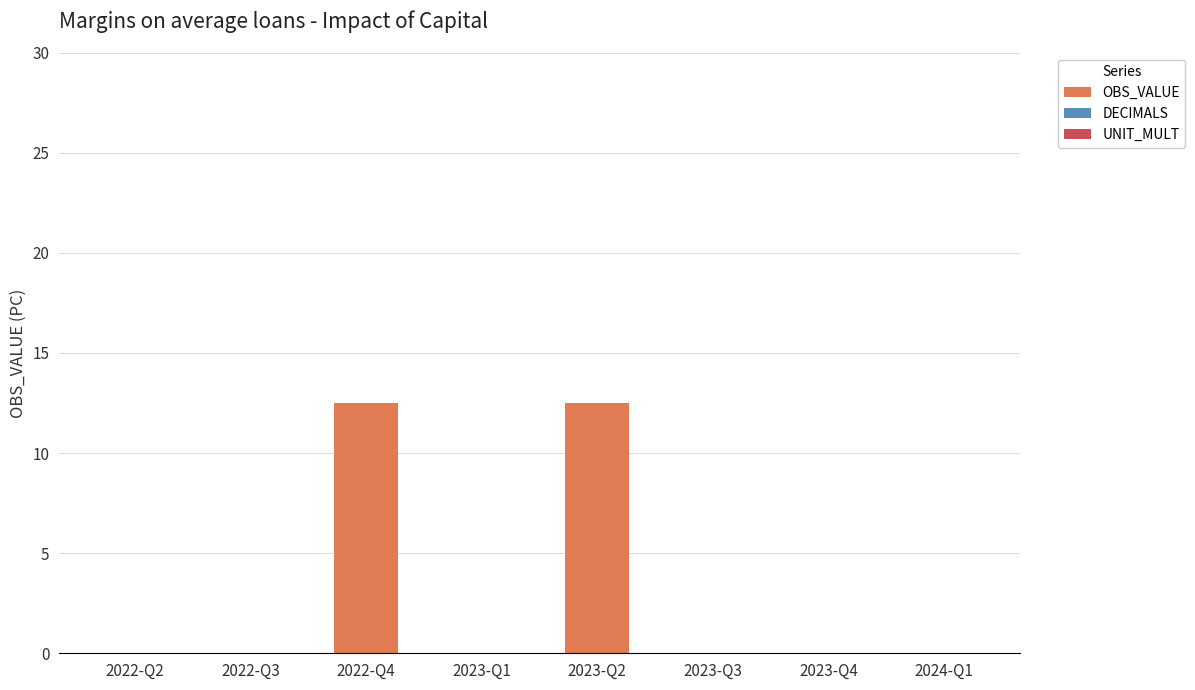

What is the maximum value shown in the chart?

12.5